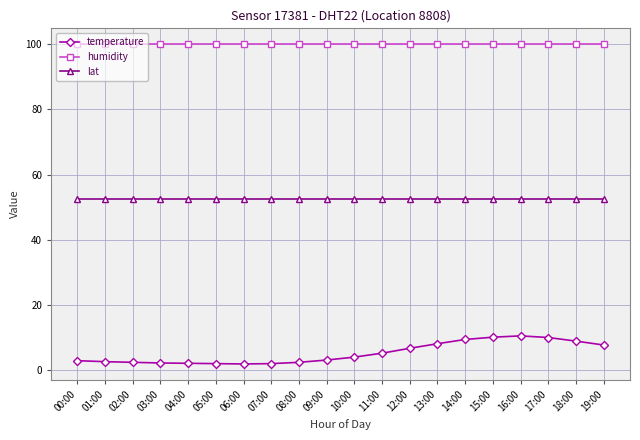

Which series has the widest spread of values?

temperature